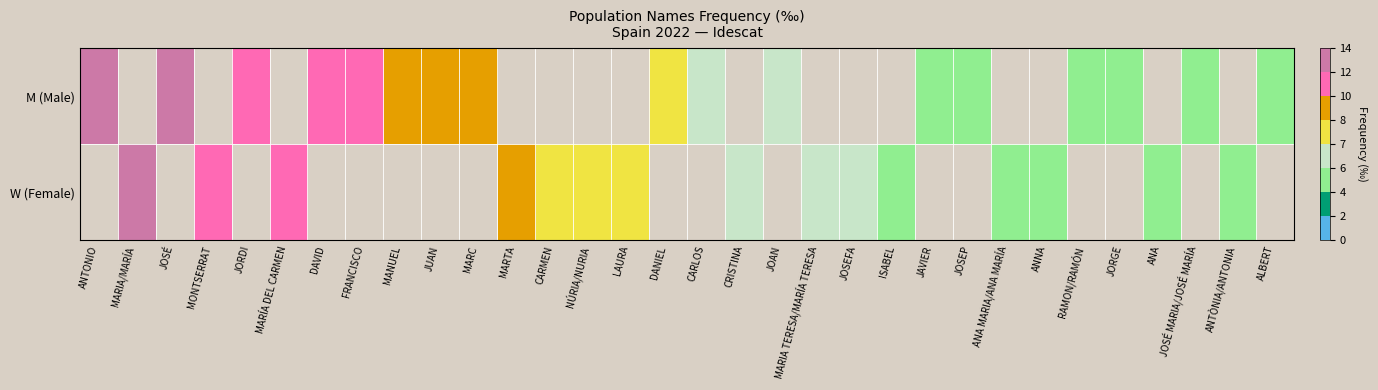

At how many categories does at least one series exceed 10?

8